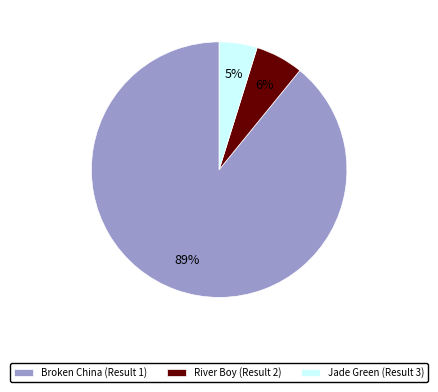

Which slice is the smallest?

Jade Green (Result 3)